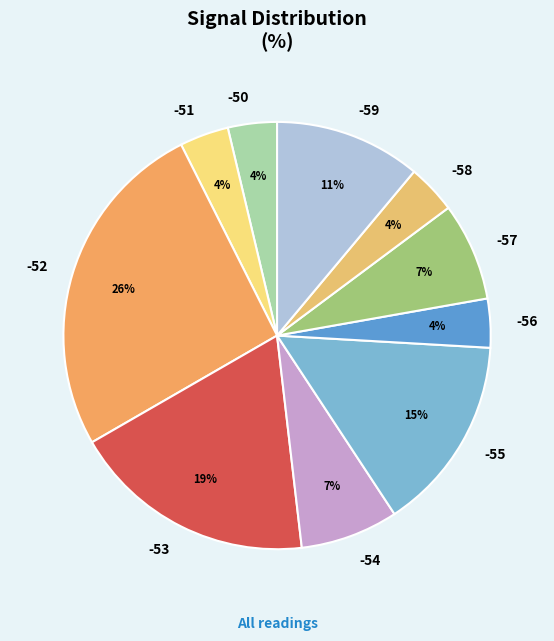

Combined, do -55 and -52 account for over 50%?

No